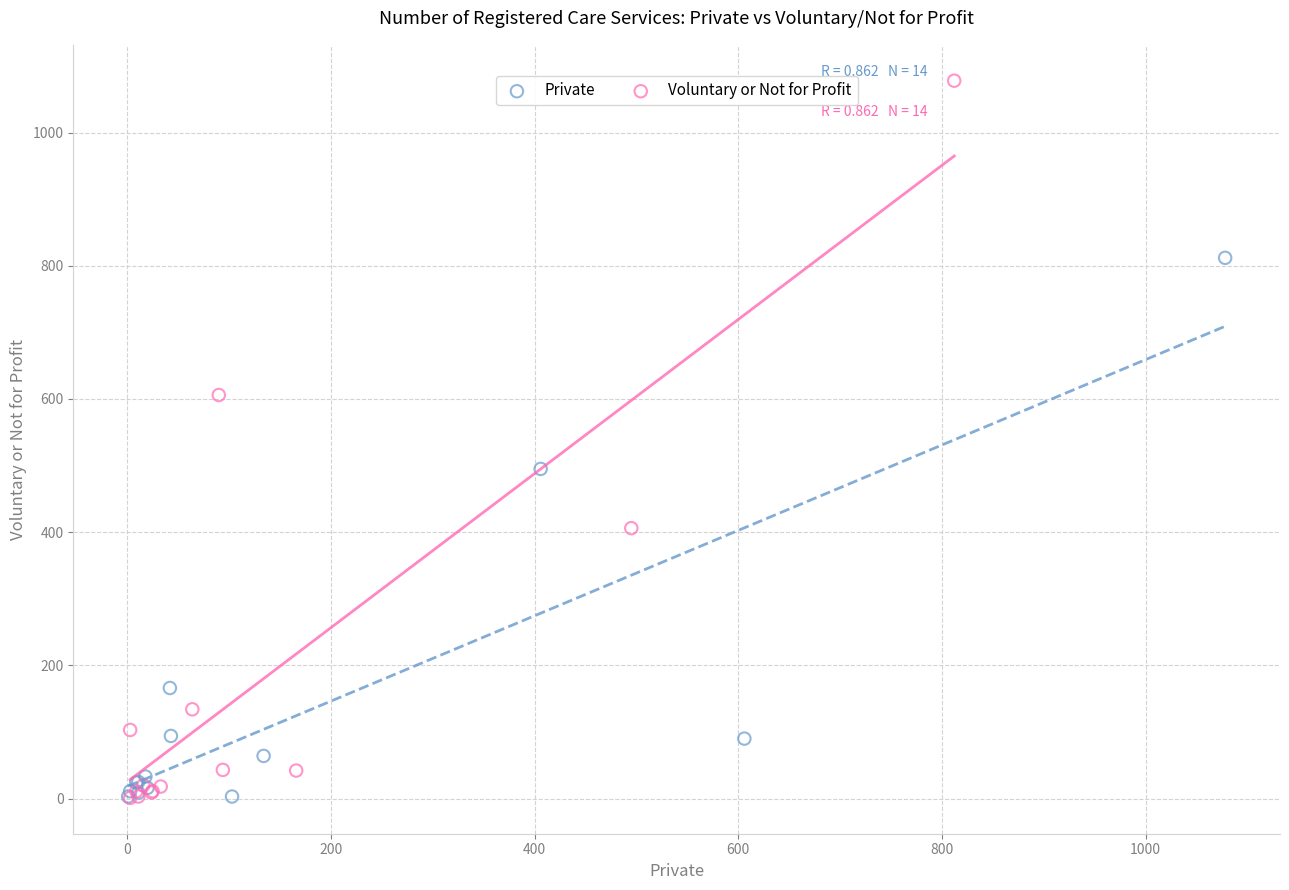

Which series has the largest Y range (max minus min)?

Voluntary or Not for Profit